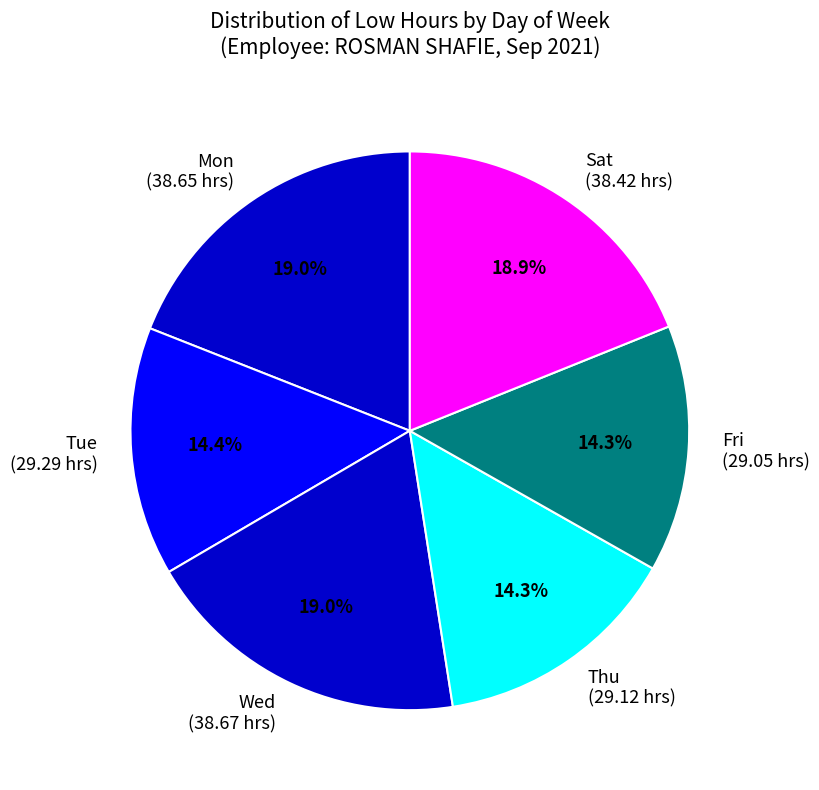

How much of the chart is everything except Wed (38.67 hrs)?

81.0%